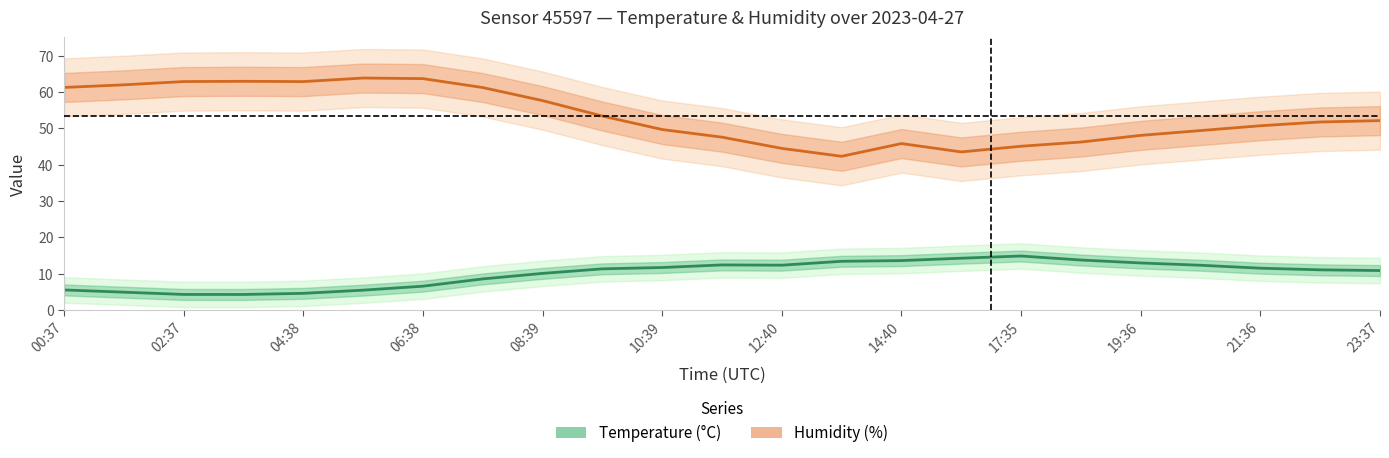

What is the value of the Humidity (%) point at the 3rd from the left?

62.8